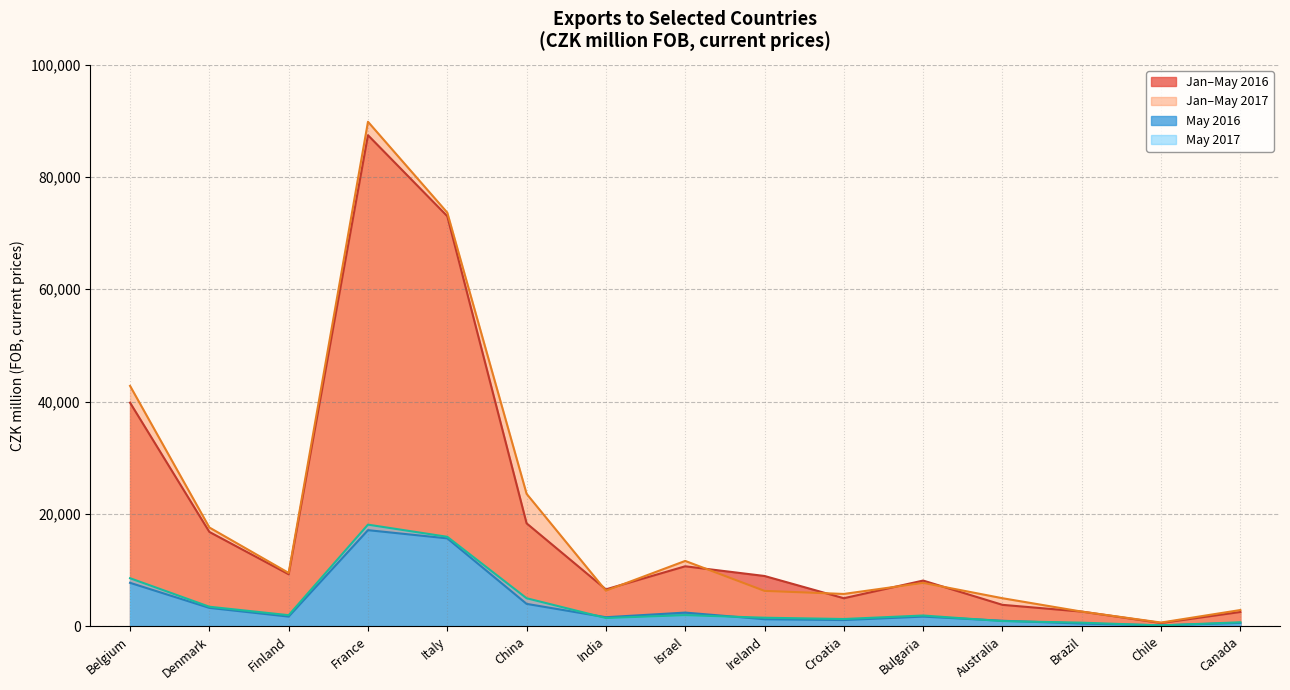

Which category has the highest value across all series?

France